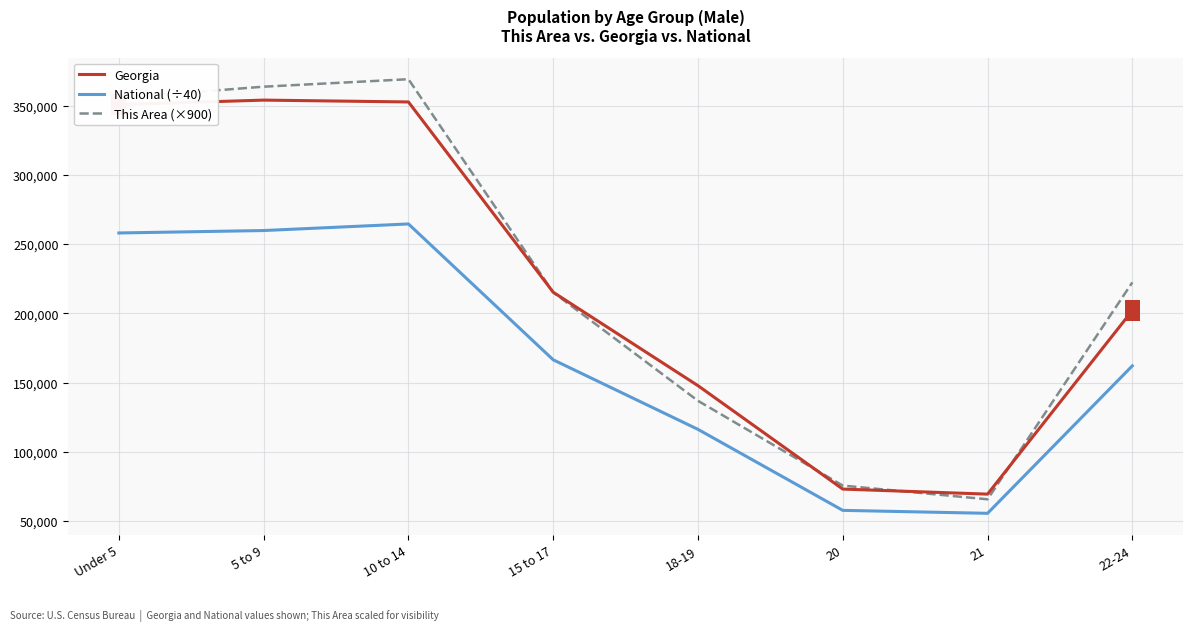

True or false: This Area (×900) has a value of 369000.0 at 10 to 14.

True